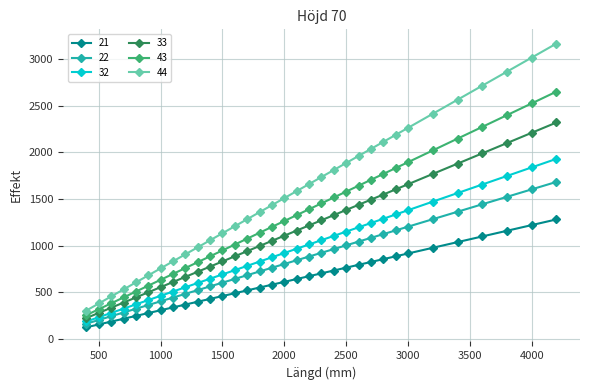

Which series has the largest total across all categories?

44